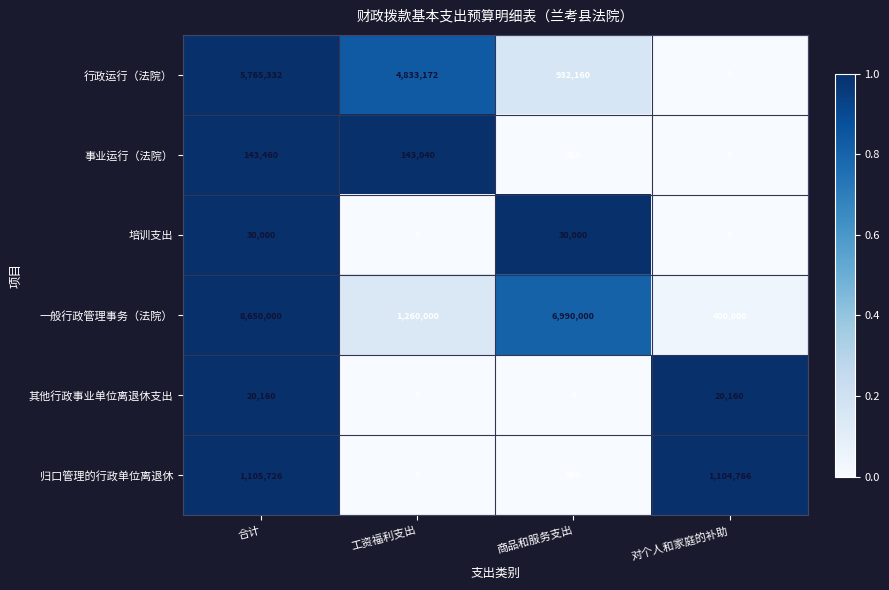

What is the difference between the 一般行政管理事务（法院） values at 合计 and 对个人和家庭的补助?

8250000